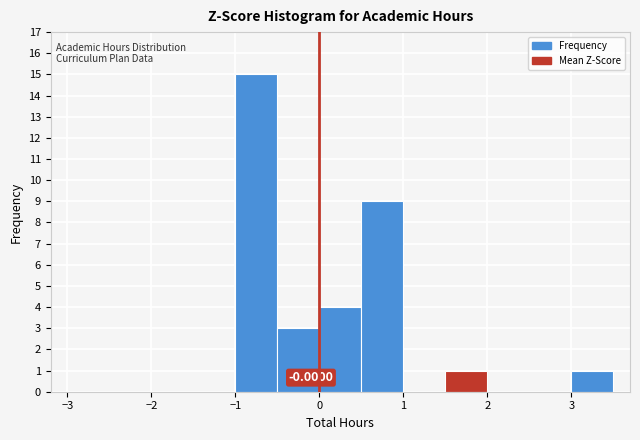

Over which range of the x-axis is the bar tallest?

-1.0 to -0.5